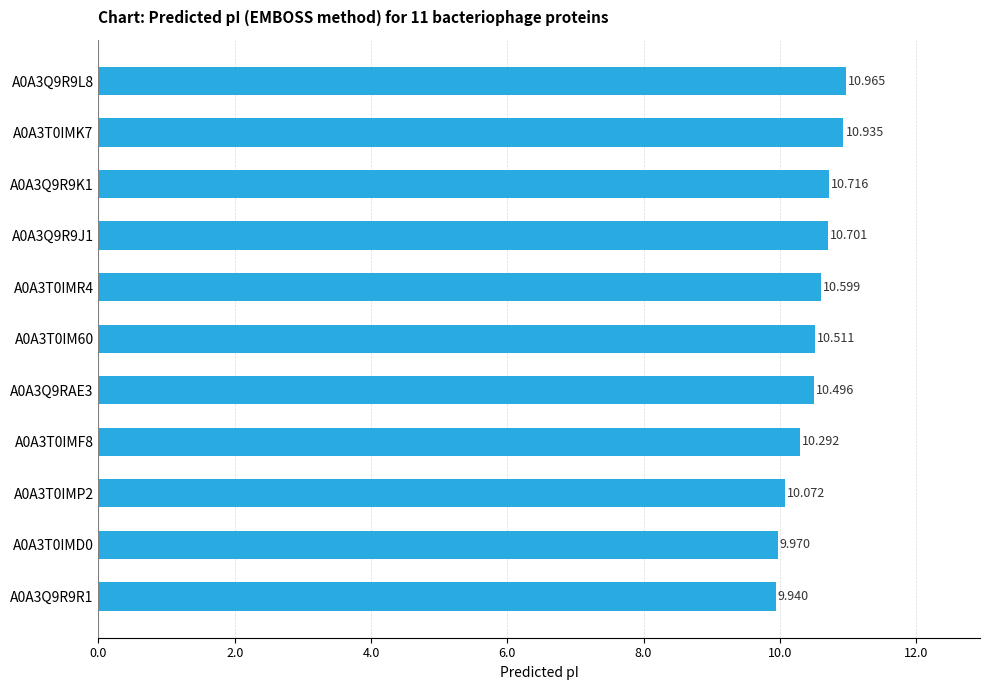

Where is the data nearest to the value 10?

A0A3T0IMD0